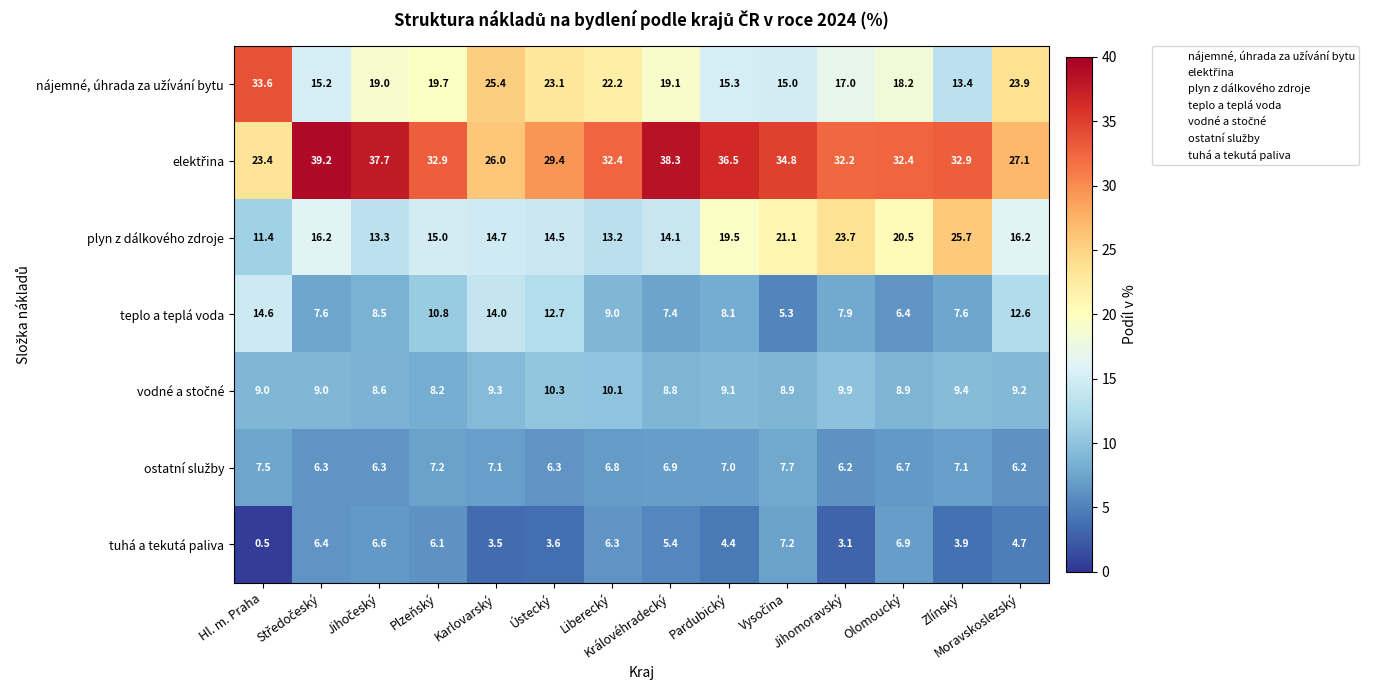

What is the average value of the teplo a teplá voda series?

9.5